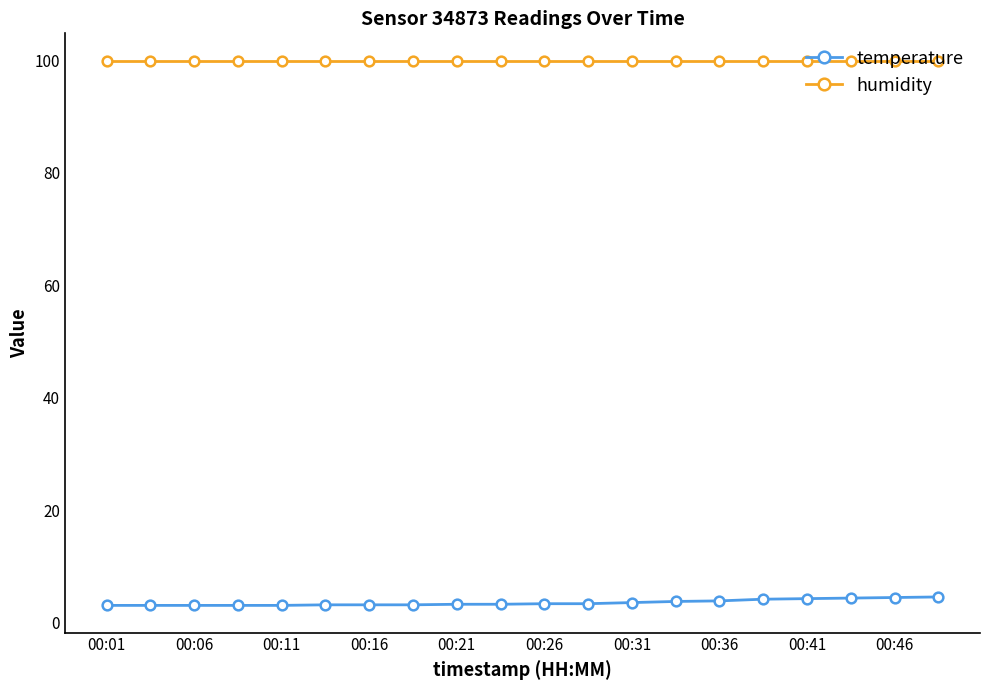

What is the value of the temperature point at the 12th from the left?

3.4